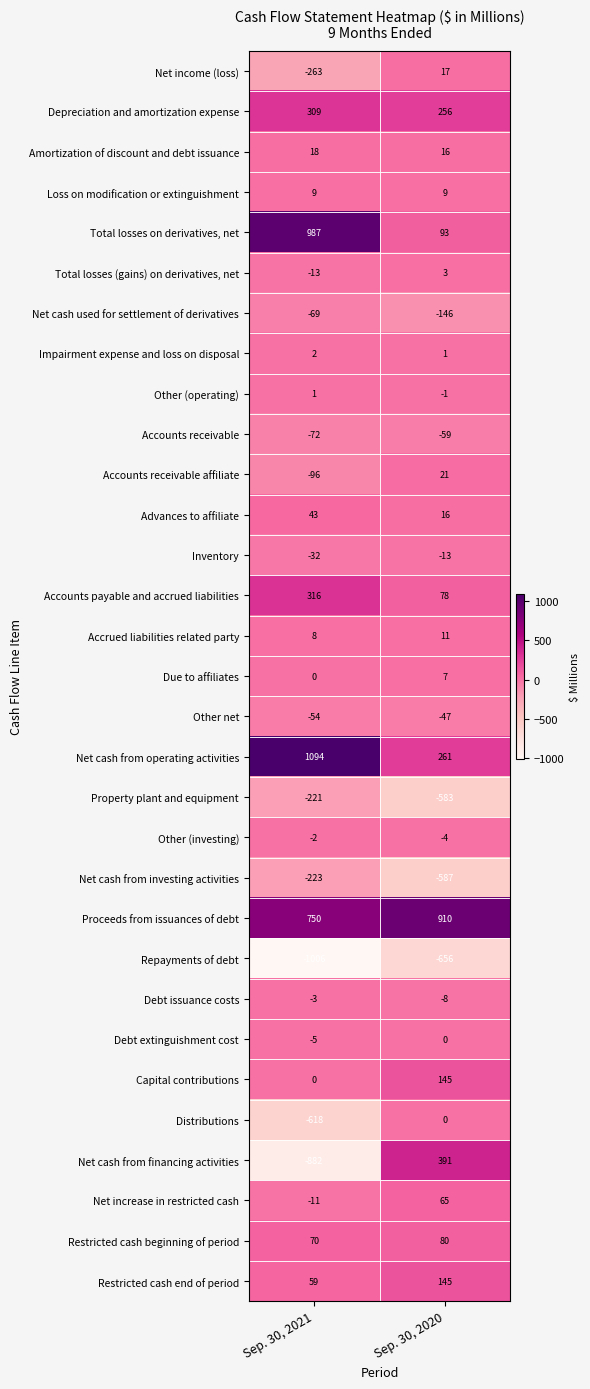

The value of Distributions at Sep. 30, 2020 is -200. True or false?

False